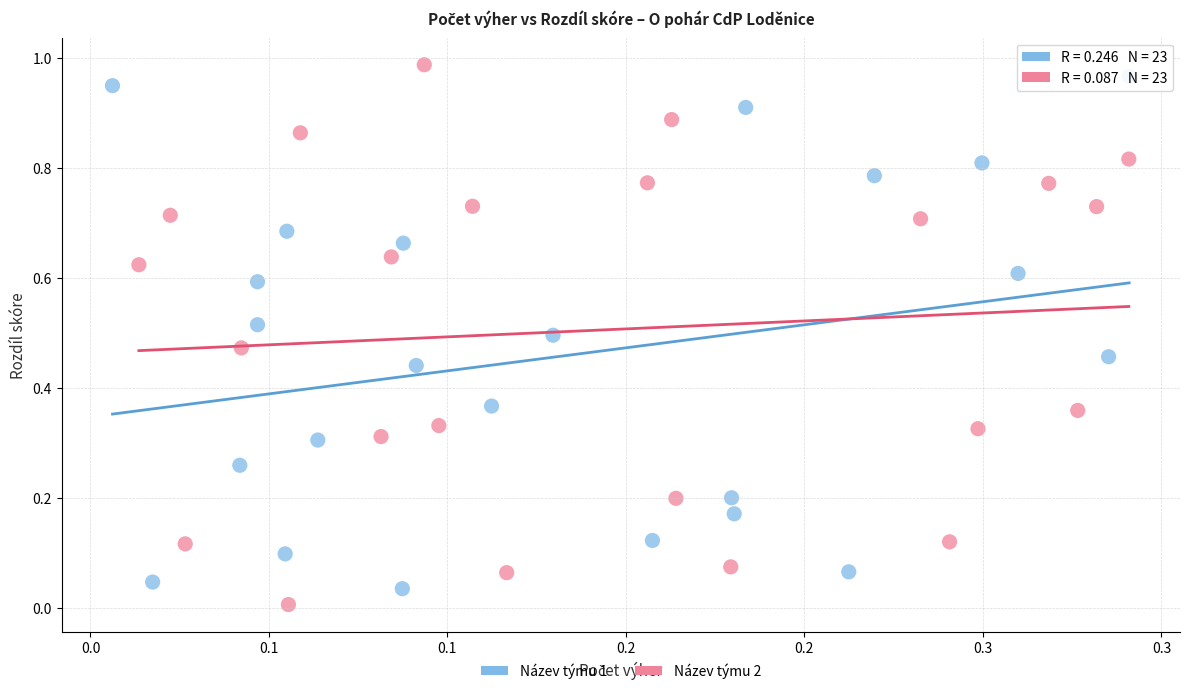

What are all the series names shown in the legend?

Název týmu 1, Název týmu 2